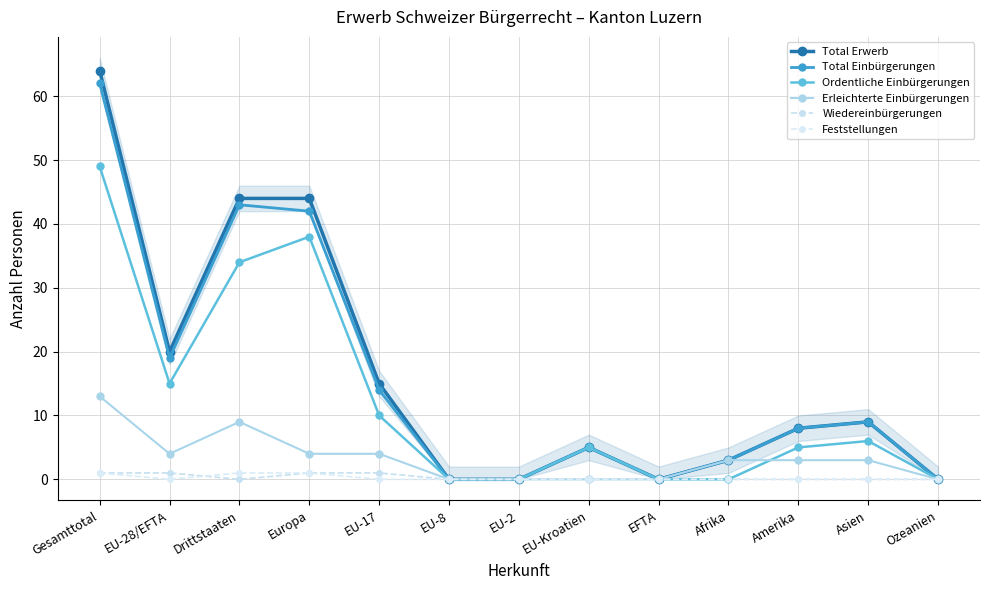

Which series has the largest total across all categories?

Total Erwerb